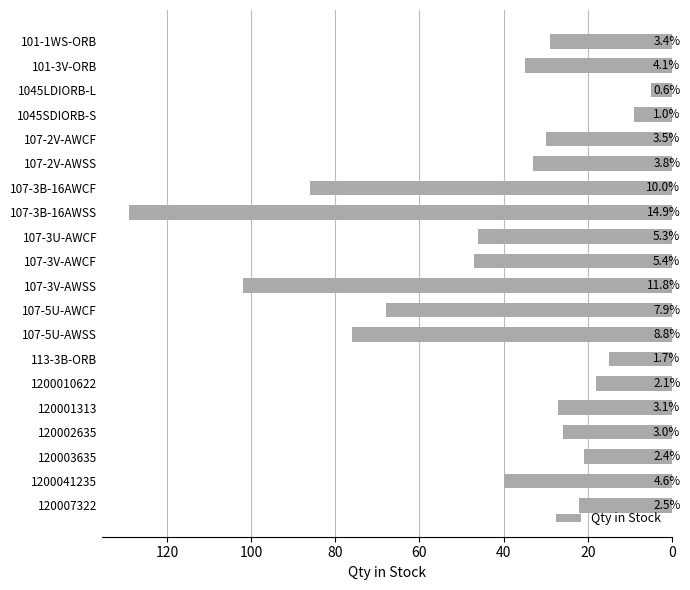

How many bars are there in total?

20